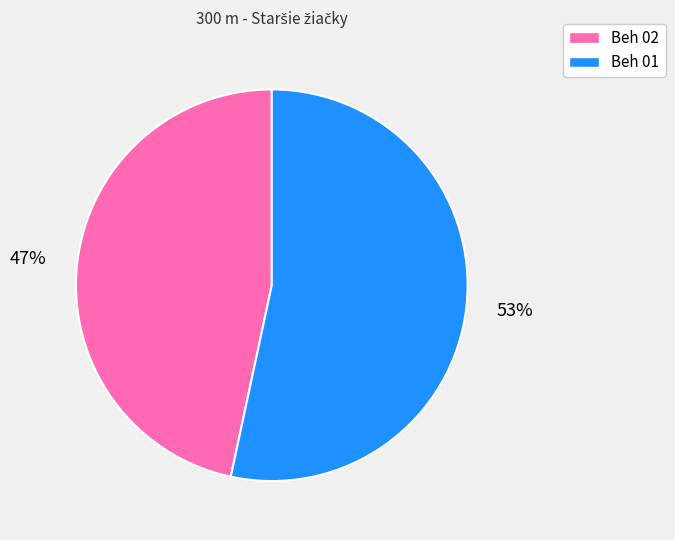

Do Beh 02 and Beh 01 together represent more than half of the pie?

Yes